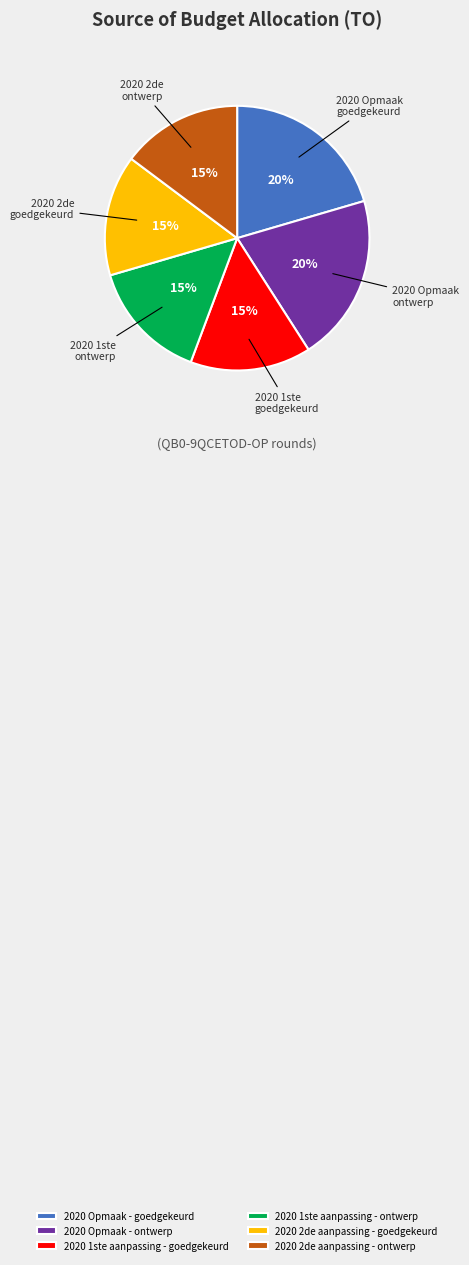

Which has a higher value, 2020 Opmaak - ontwerp or 2020 2de aanpassing - goedgekeurd?

2020 Opmaak - ontwerp